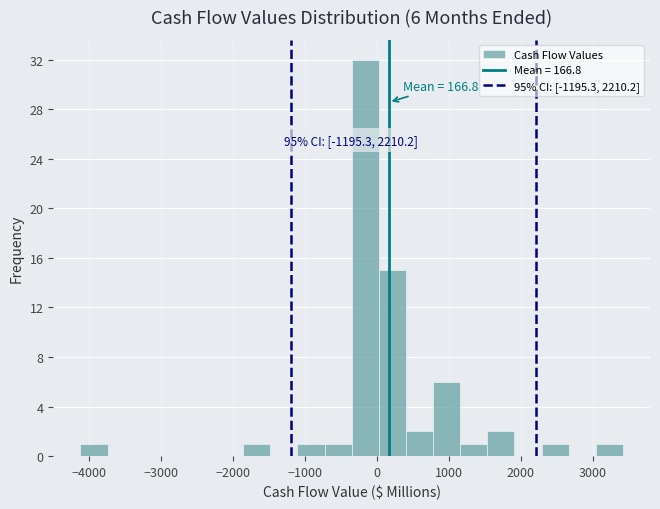

Read against the x-axis, roughly where is the centre of the tallest bar?

-200